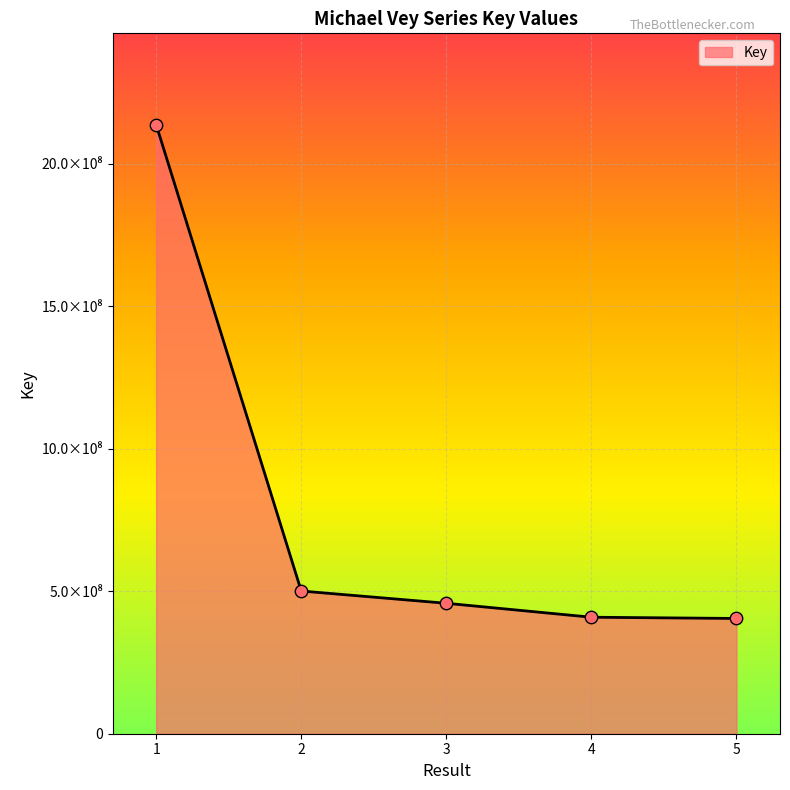

Is this an area chart (filled region under the line)?

Yes